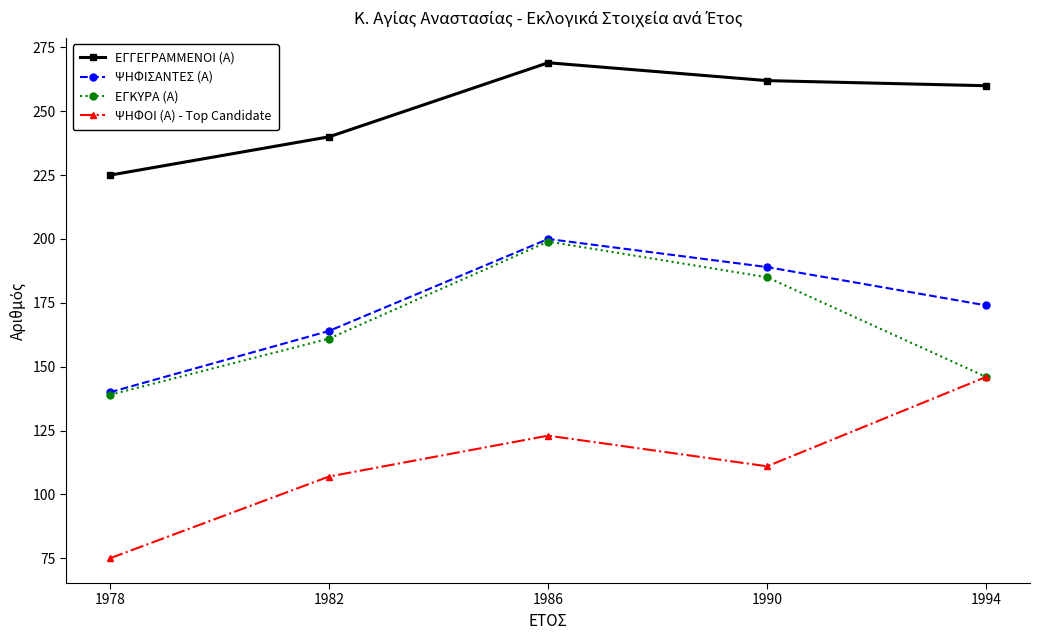

True or false: ΕΓΓΕΓΡΑΜΜΕΝΟΙ (Α) has more than 2 interior local peaks.

False